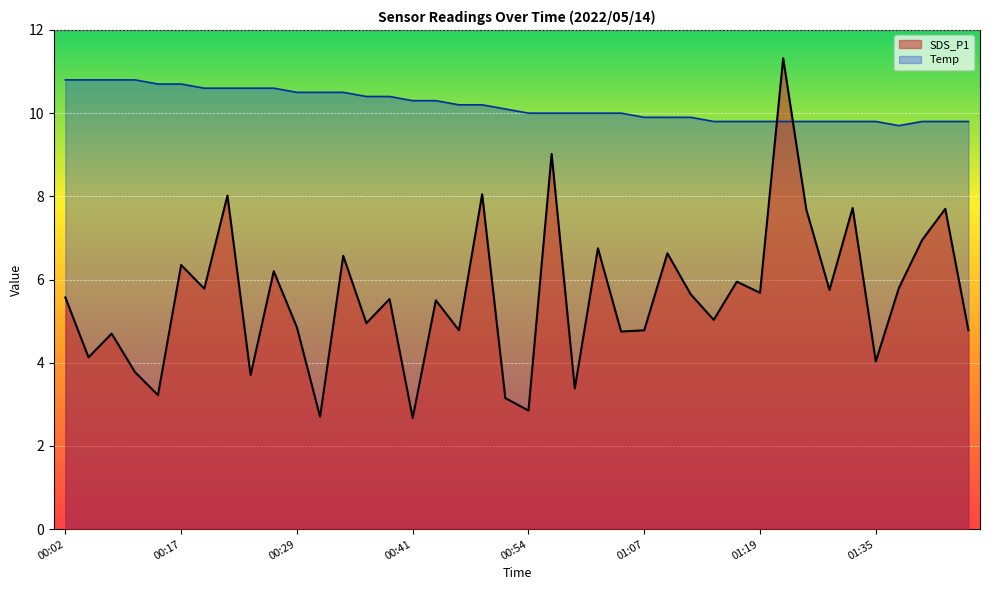

Is the value of SDS_P1 at 01:27 greater than the value of Temp at 01:14?

No